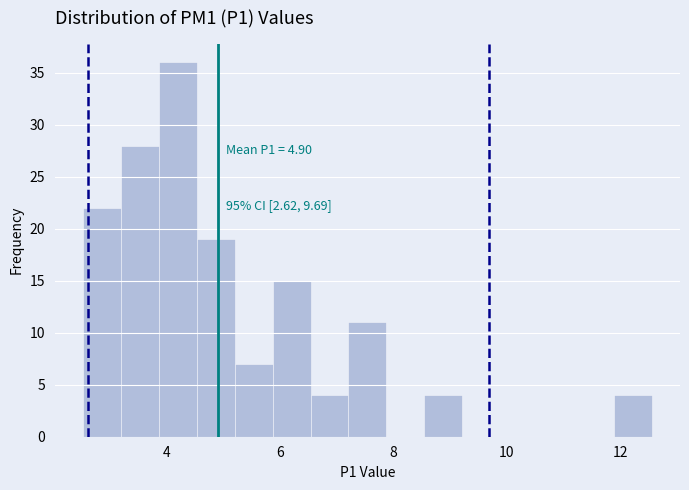

Read against the x-axis, roughly where is the centre of the tallest bar?

4.2